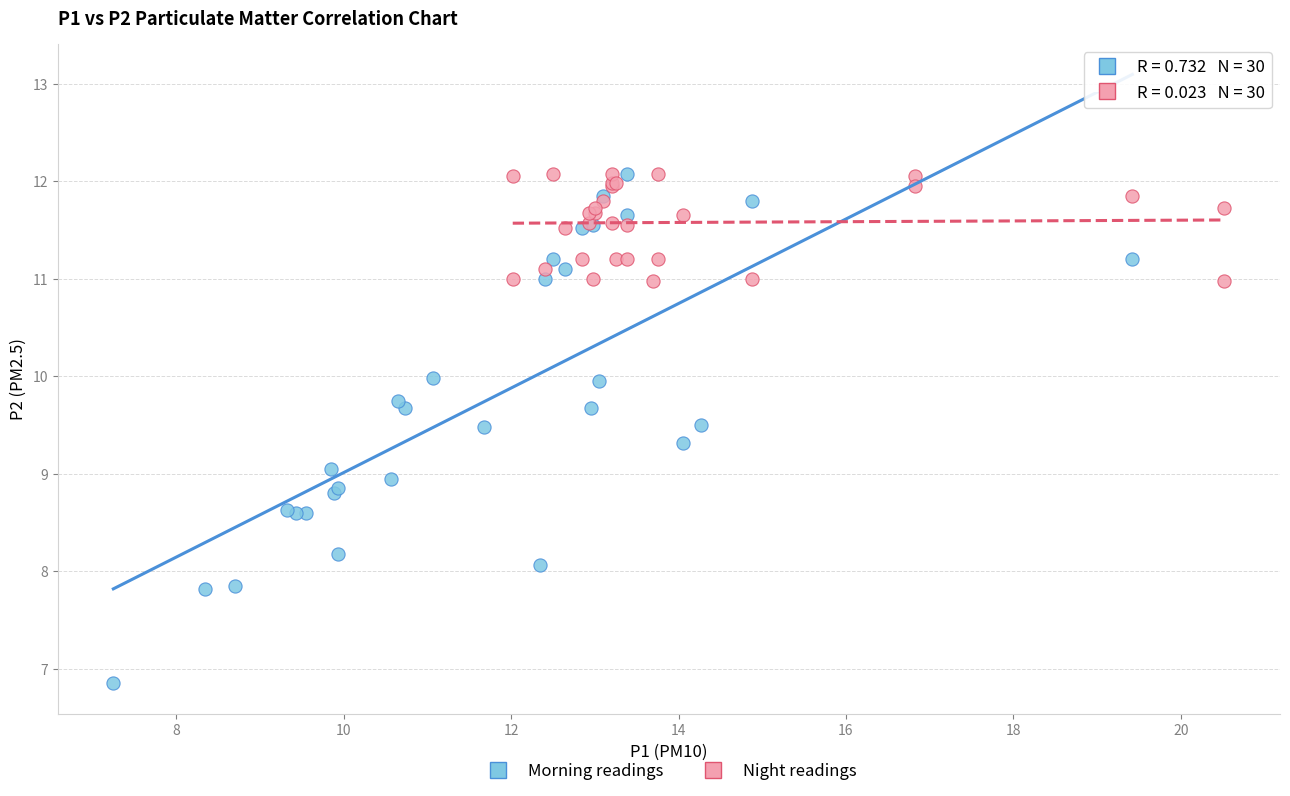

Which series has the largest Y range (max minus min)?

Morning readings